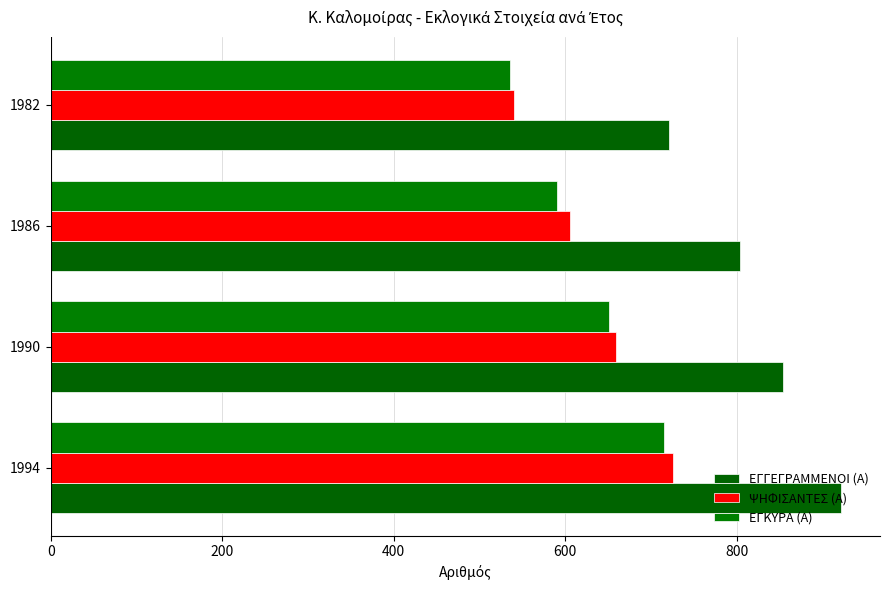

How many values in the ΕΓΚΥΡΑ (Α) series are below 651?

2